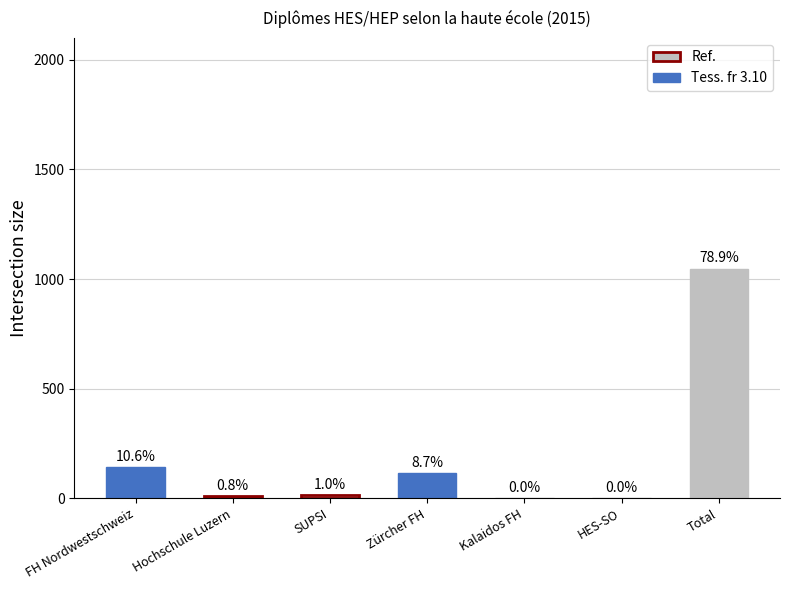

Where does the data first go above 13?

FH Nordwestschweiz